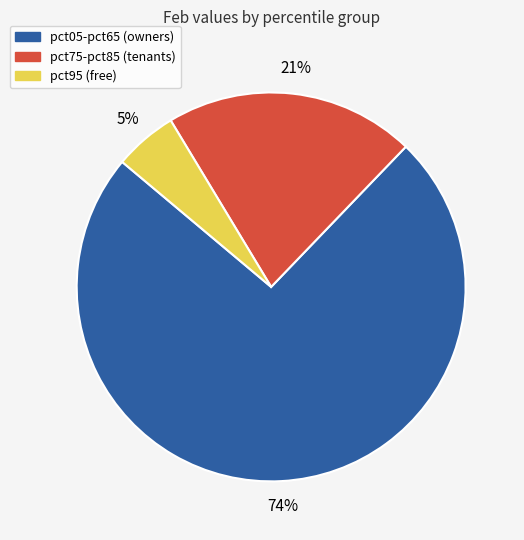

Which category has the biggest portion of the pie?

pct05-pct65 (owners)